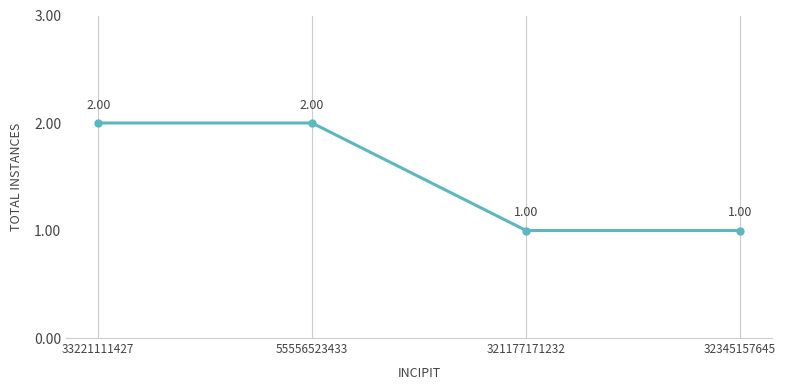

Which has a higher value, 55556523433 or 321177171232?

55556523433